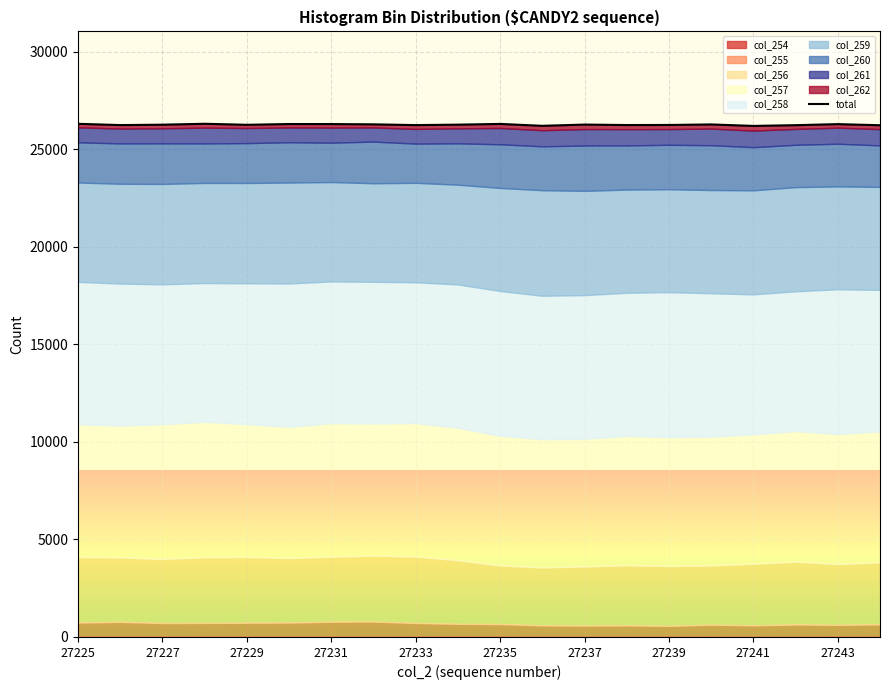

True or false: the data shows 26257 at 27239.

True